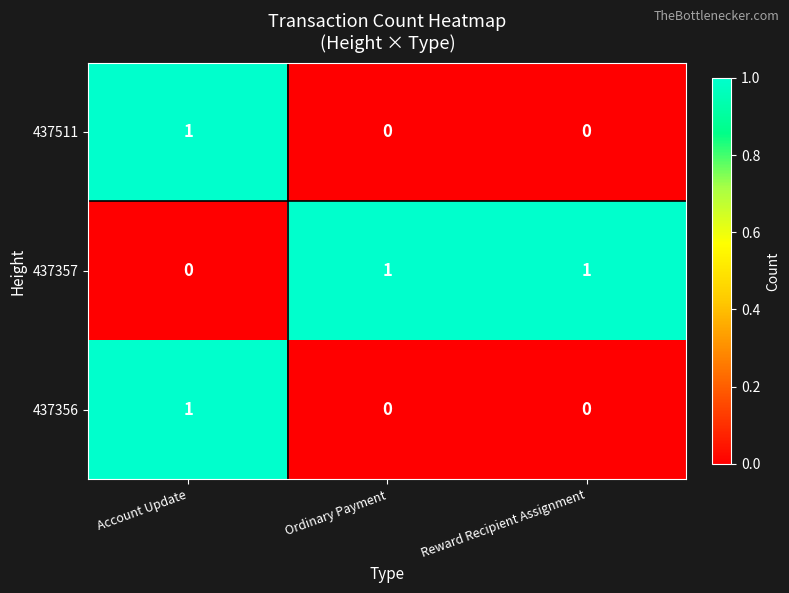

Reading left to right, what are all the values shown in this chart?

437511: Account Update=1	Ordinary Payment=0	Reward Recipient Assignment=0
437357: Account Update=0	Ordinary Payment=1	Reward Recipient Assignment=1
437356: Account Update=1	Ordinary Payment=0	Reward Recipient Assignment=0